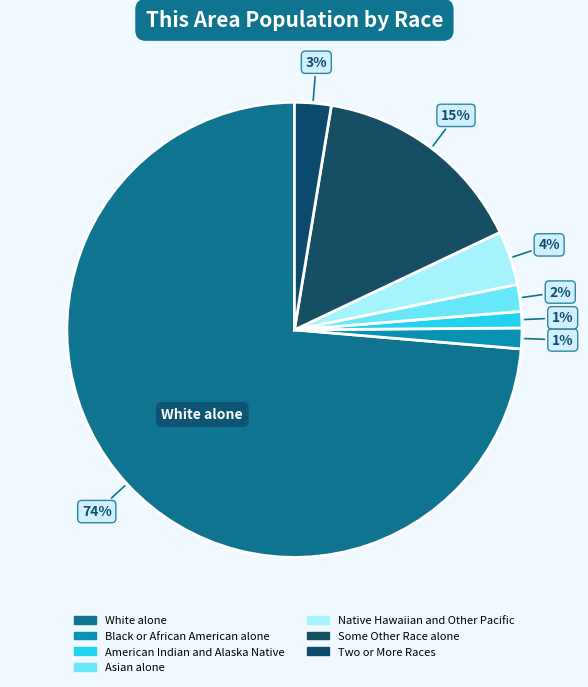

What is the total percentage of Native Hawaiian and Other Pacific and Black or African American alone?

5.3%